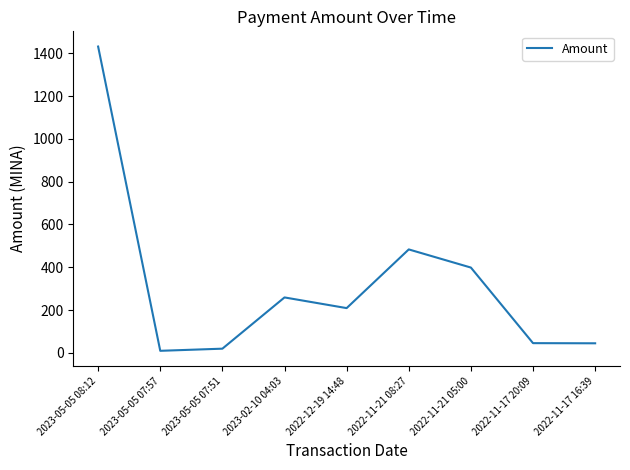

What is the approximate value at 2022-11-21 05:00?

398.8